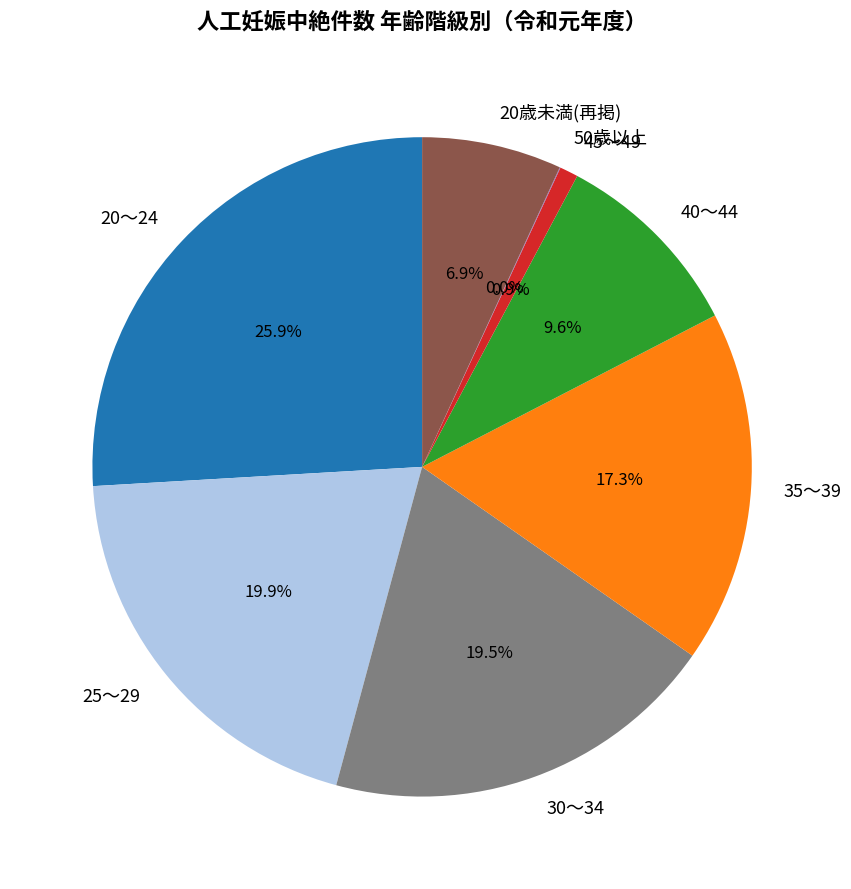

Is there any slice that represents more than half of the pie?

No